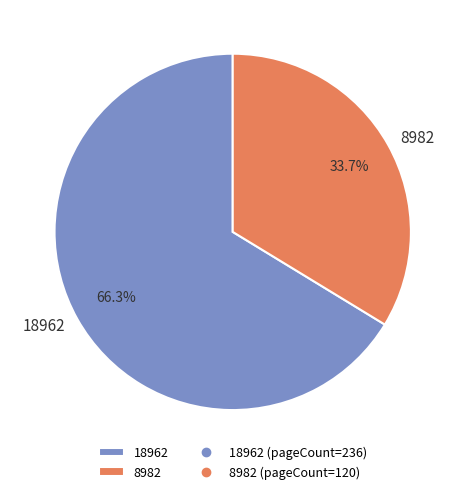

Is there a majority slice in this chart?

Yes